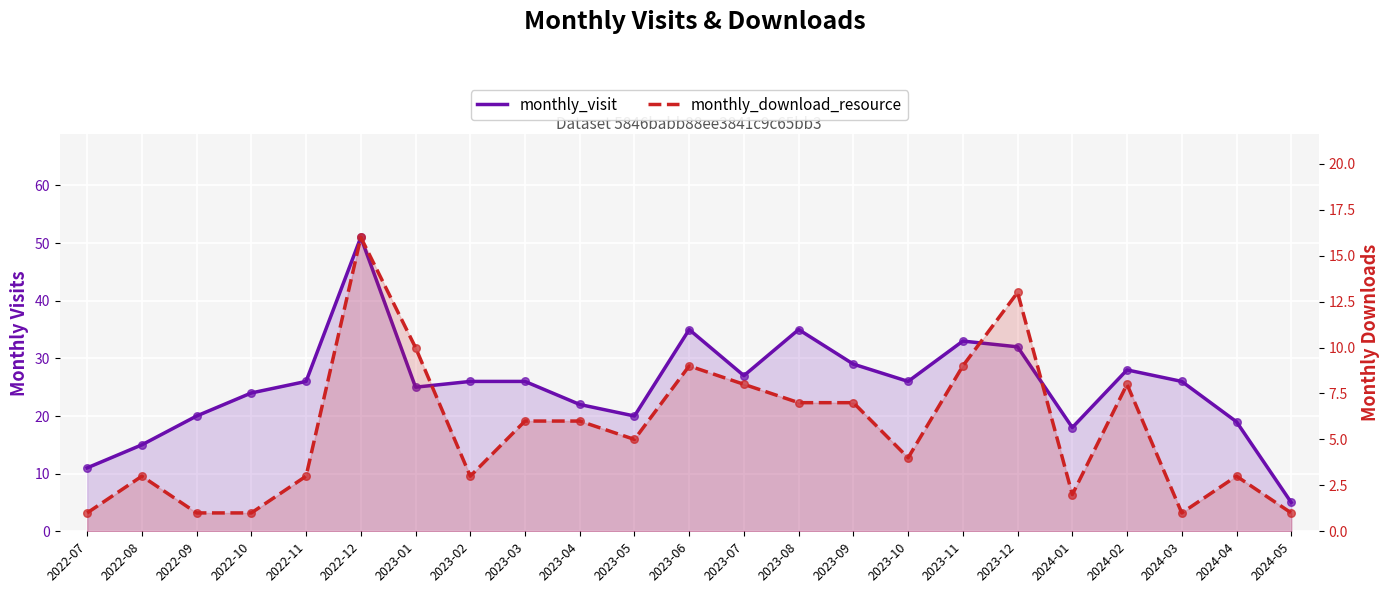

Which series has the widest spread of Y values?

monthly_visit